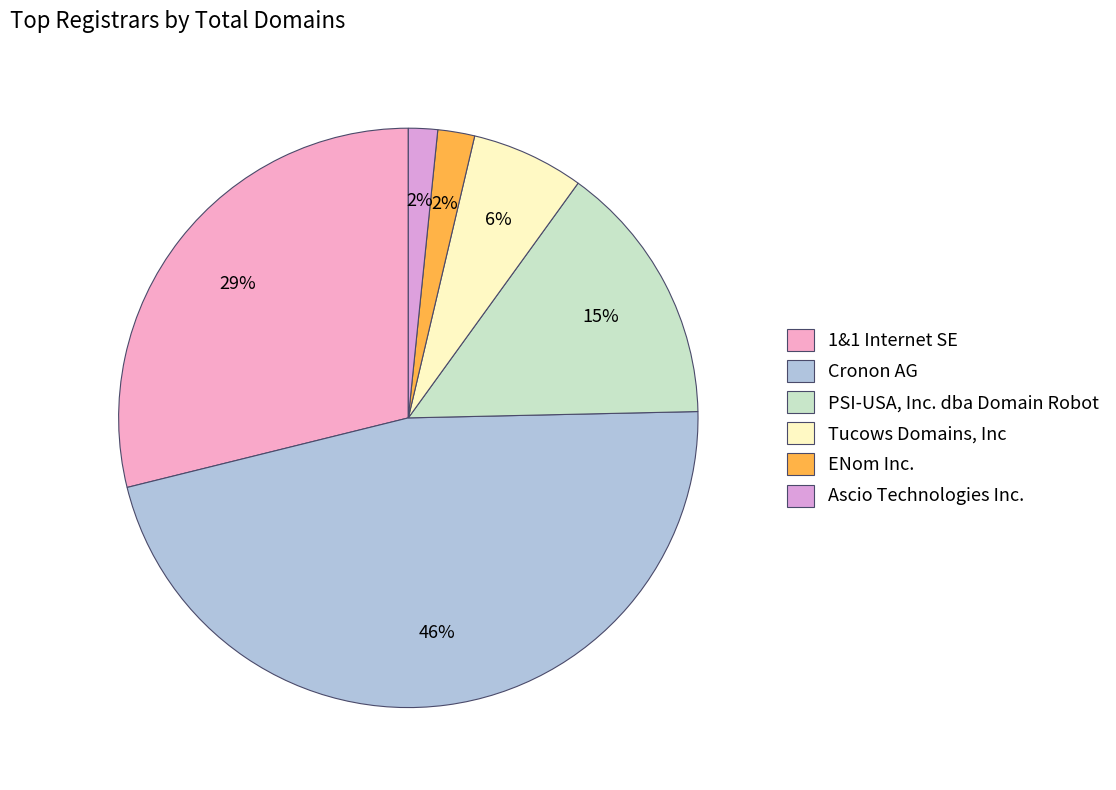

To the nearest percent, what percentage of the pie is Ascio Technologies Inc.?

2%